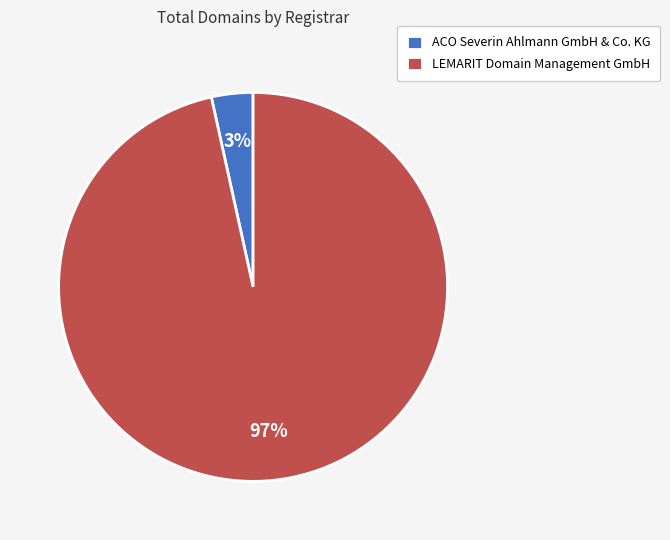

Does LEMARIT Domain Management GmbH account for over 50% of the chart?

Yes